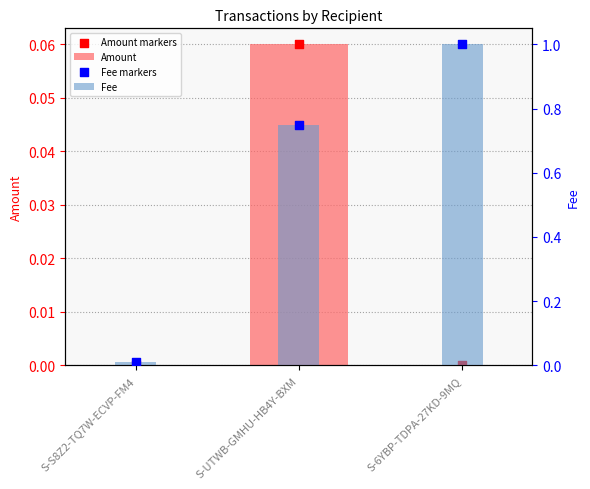

Which series reaches the minimum Y coordinate?

Amount